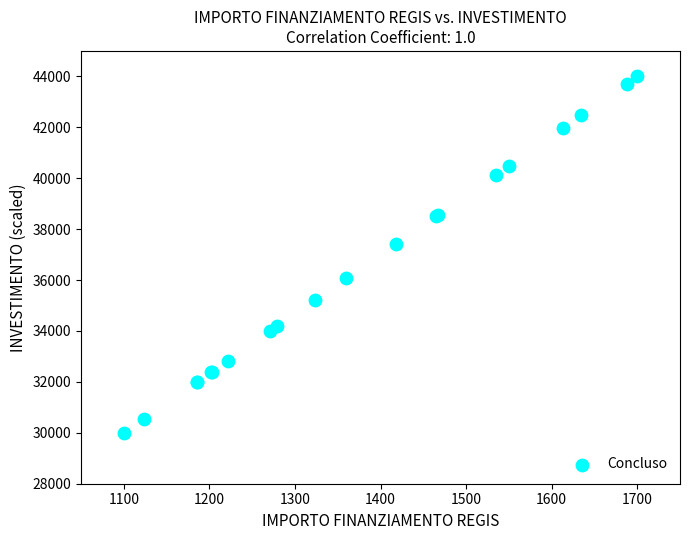

What Y value in the scatter plot is closest to 37000?

37435.2